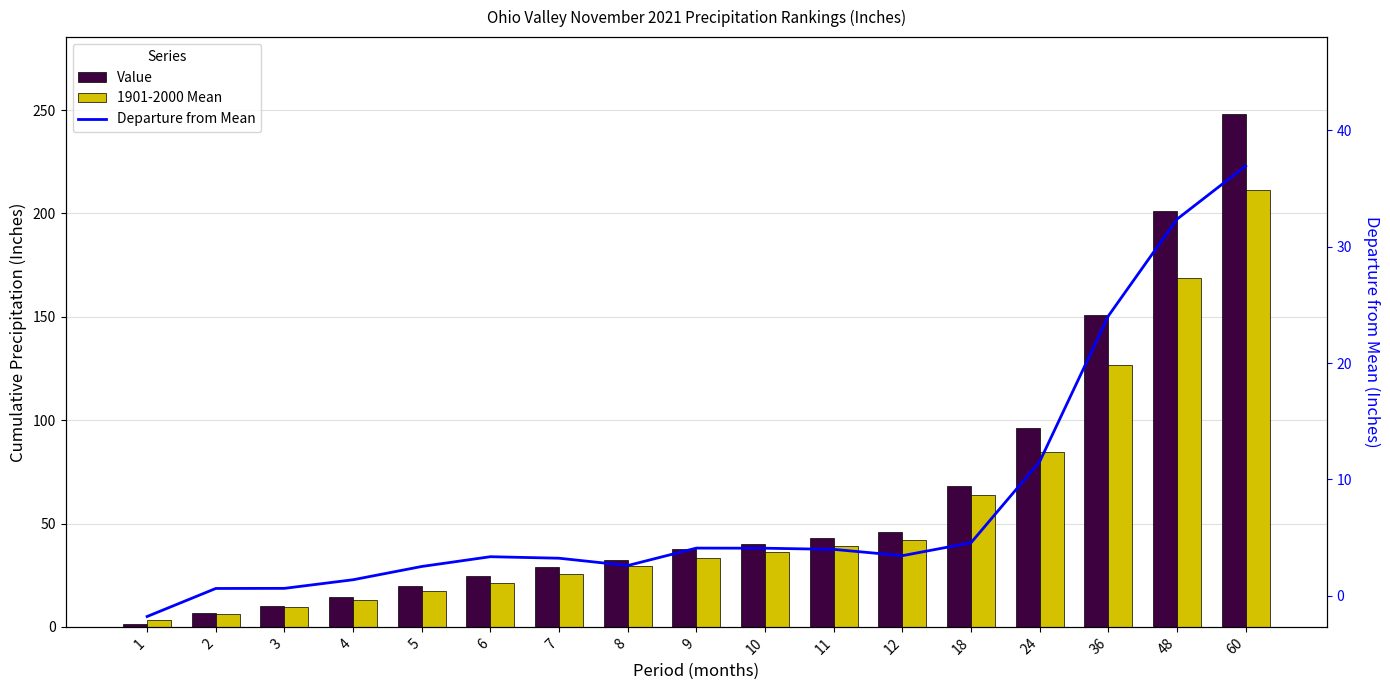

Reading right to left, transcribe all the data shown in this chart.

Value: 248.1	201.3	150.7	96.0	68.2	45.7	43.1	40.2	37.5	32.2	28.9	24.8	19.7	14.6	10.1	6.7	1.4
1901-2000 Mean: 211.2	168.9	126.7	84.4	63.7	42.2	39.1	36.1	33.4	29.6	25.7	21.4	17.2	13.2	9.5	6.0	3.1
Departure from Mean: 36.9	32.4	24.1	11.5	4.6	3.5	4.0	4.1	4.1	2.6	3.2	3.4	2.5	1.4	0.6	0.6	-1.8